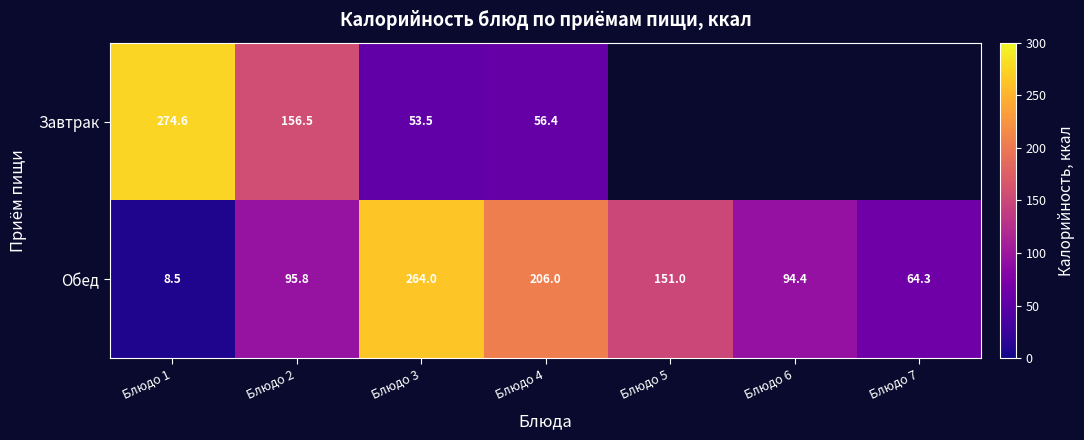

How many categories are shown in the chart?

7